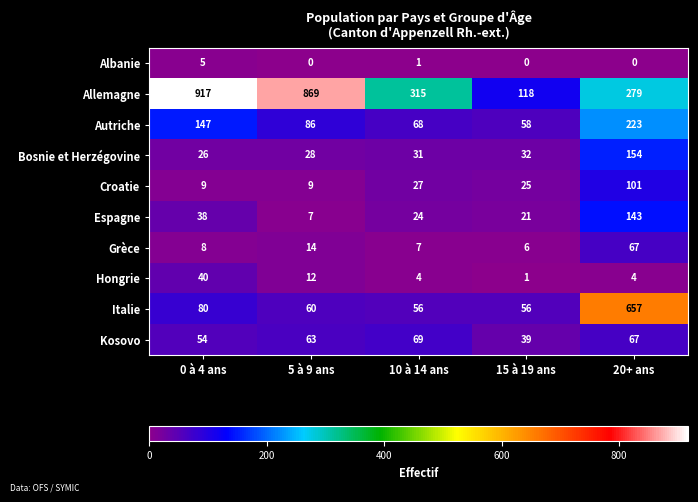

At which label does Grèce reach its peak?

20+ ans